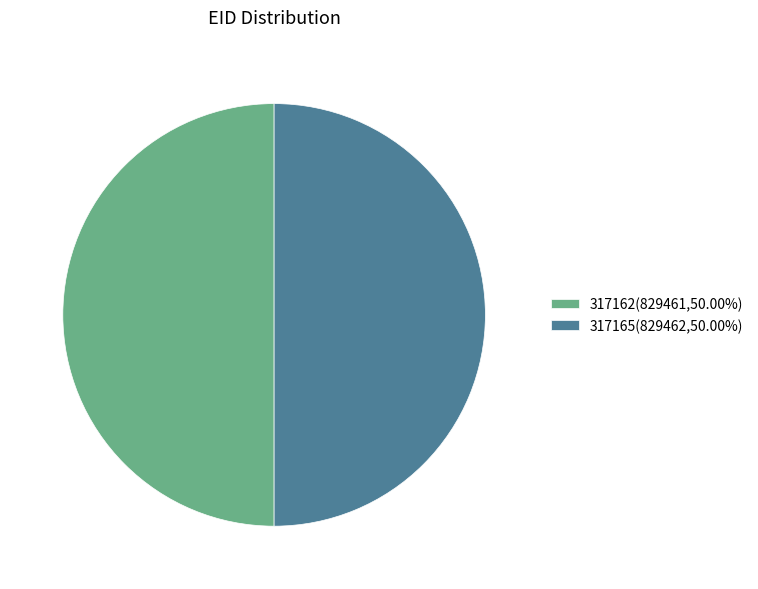

Is it true that 317162 is 60% of the pie?

False